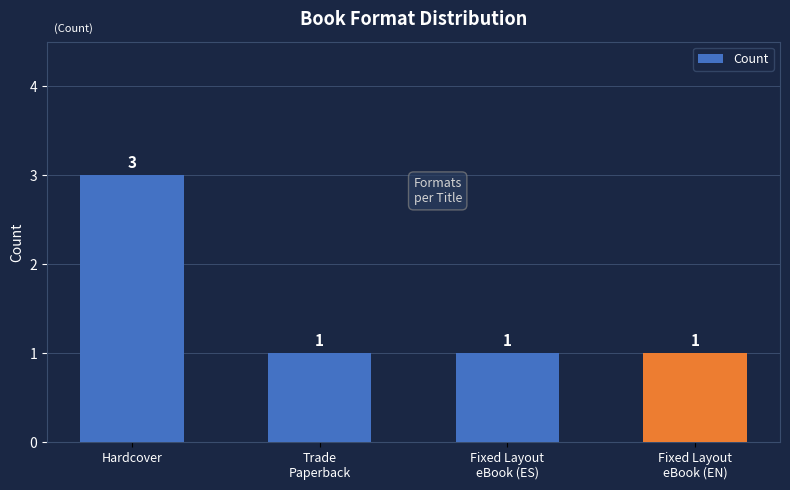

What is the average value?

2